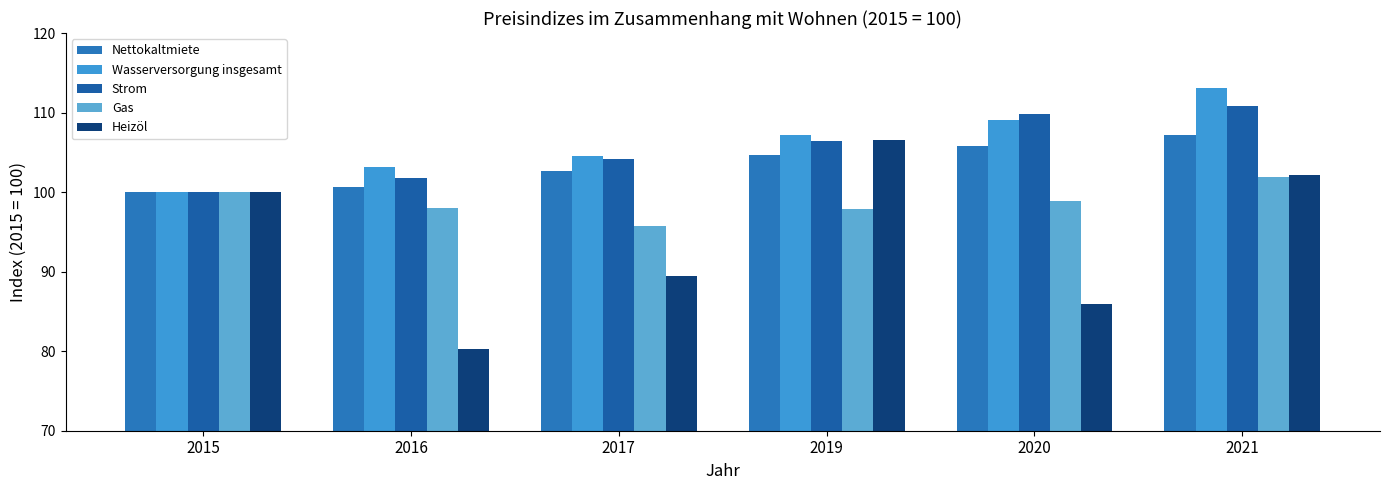

How many values in the Nettokaltmiete series exceed 104?

3